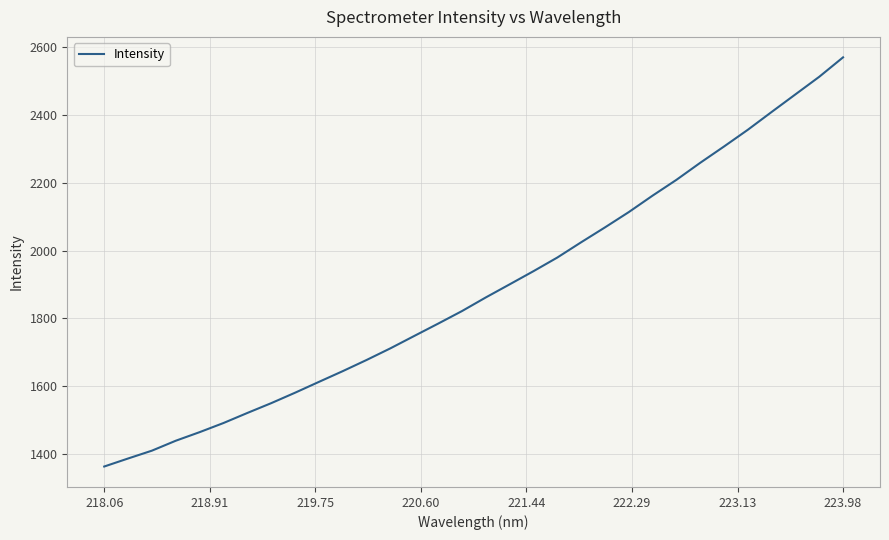

What is the minimum value shown in the chart?

1363.1